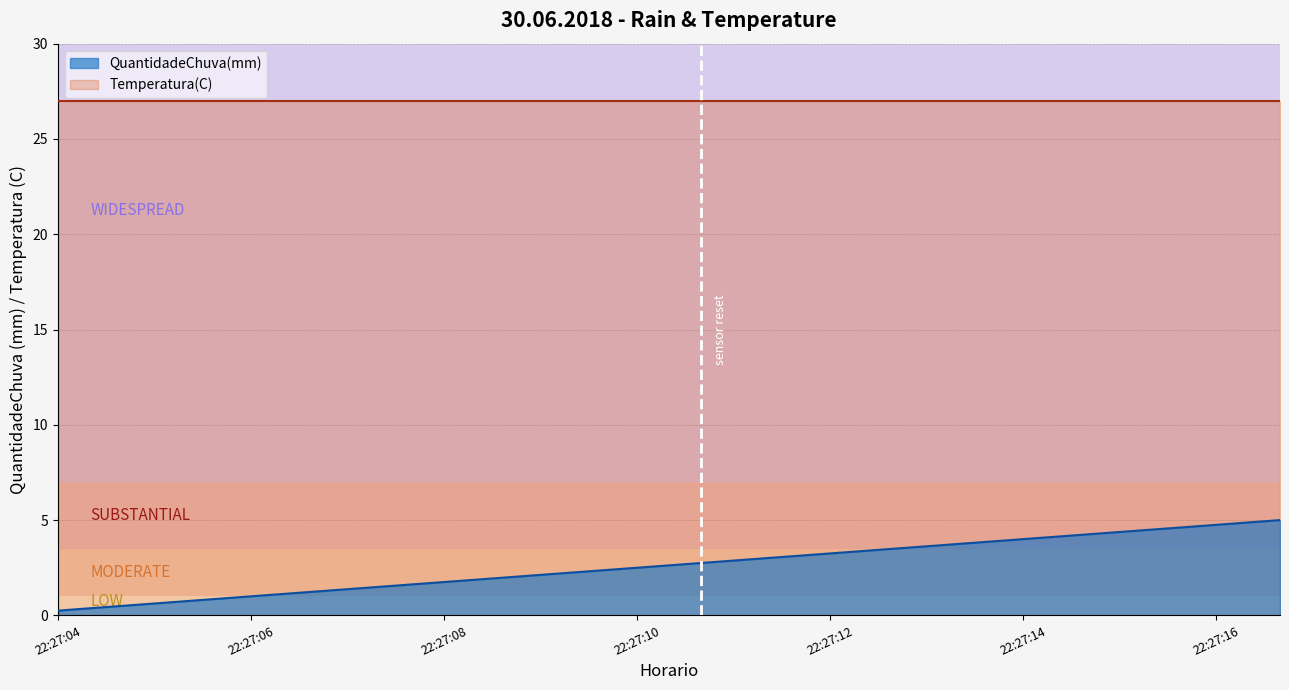

List the labels in order of value, largest first.

22:27:16, 22:27:16, 22:27:16, 22:27:15, 22:27:14, 22:27:14, 22:27:13, 22:27:12, 22:27:12, 22:27:11, 22:27:10, 22:27:10, 22:27:09, 22:27:08, 22:27:07, 22:27:07, 22:27:06, 22:27:05, 22:27:05, 22:27:04